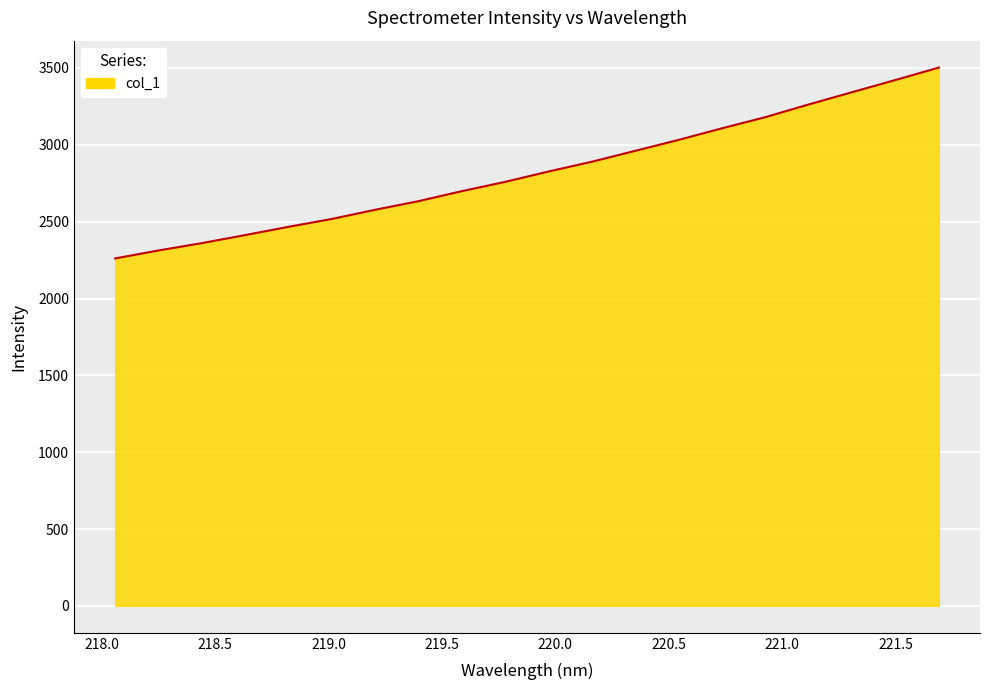

What is the difference between the maximum and minimum values?

1241.7